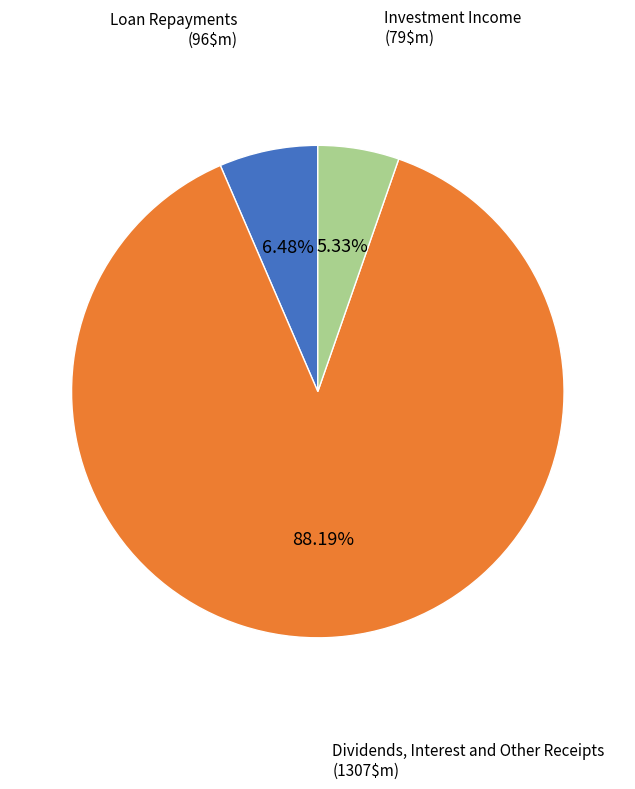

What is the ratio of the value at Investment Income to the value at Loan Repayments?

0.8